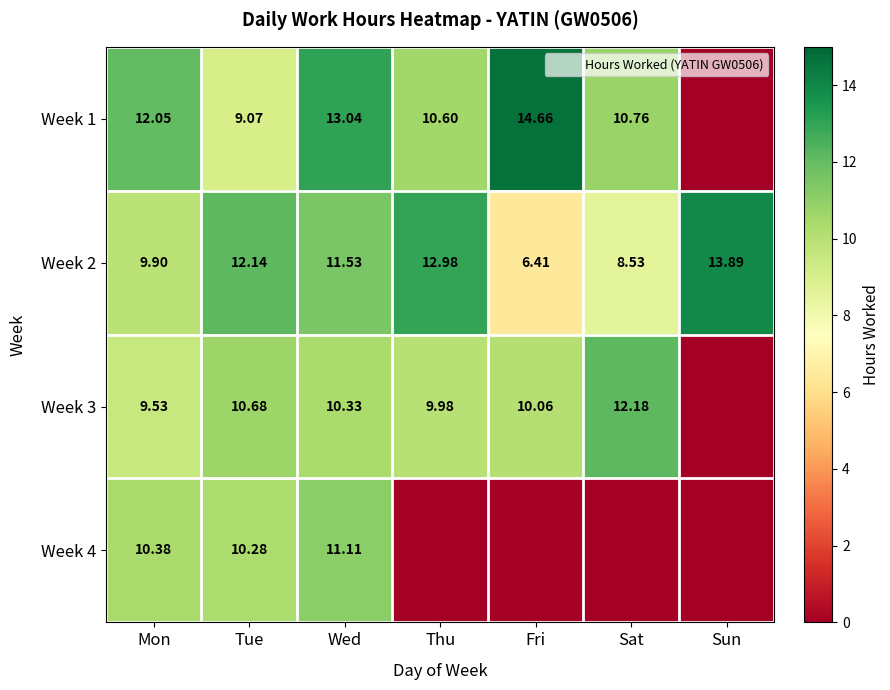

Which series has the largest range (max minus min)?

Week 1